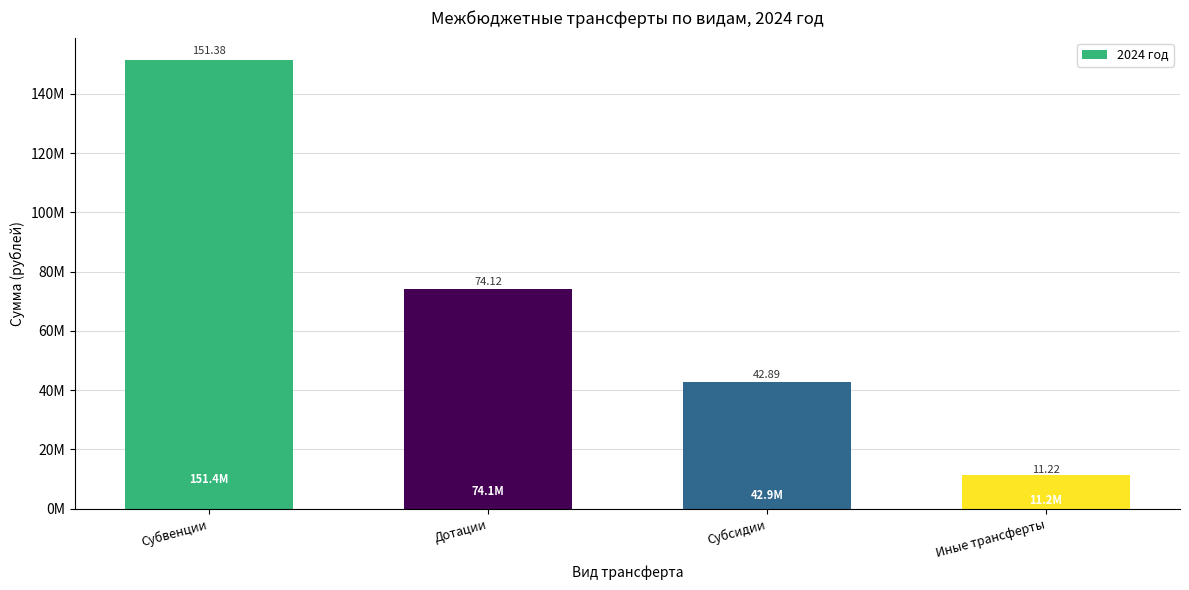

Are the bars horizontal?

No